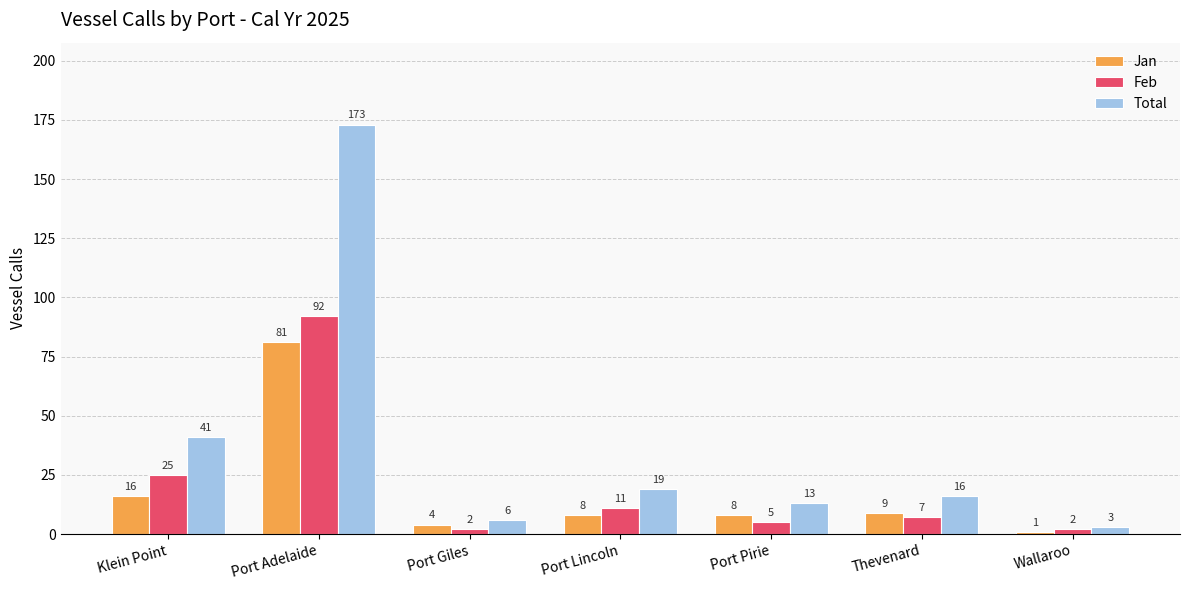

What is the total value across all series at Wallaroo?

6